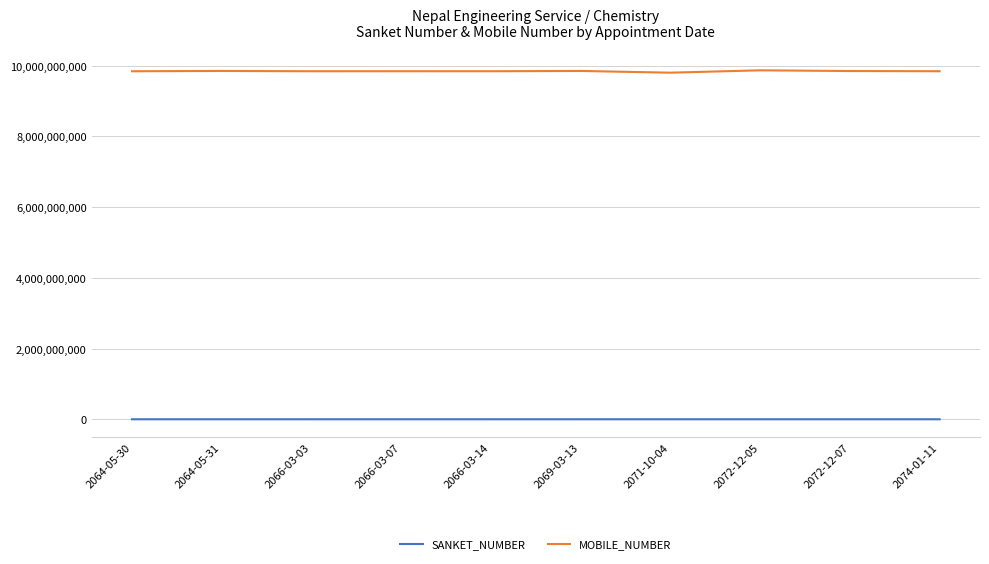

List the series in order of their overall mean, highest first.

MOBILE_NUMBER, SANKET_NUMBER